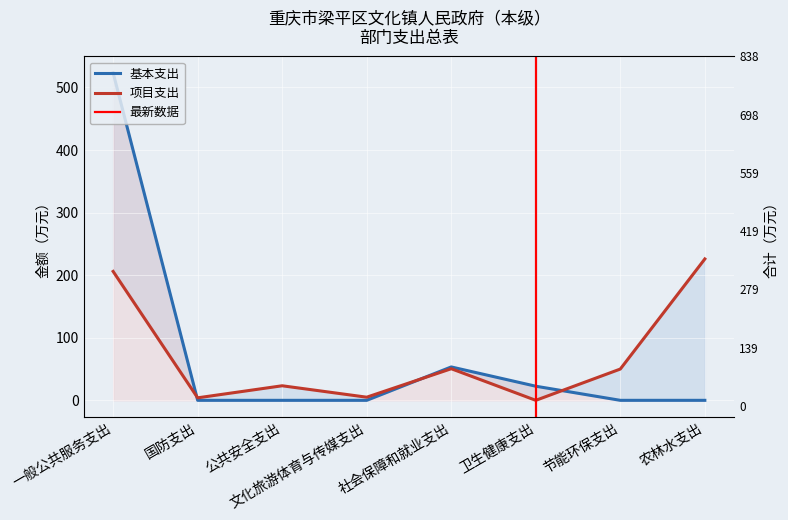

At how many categories does at least one series exceed 62?

2